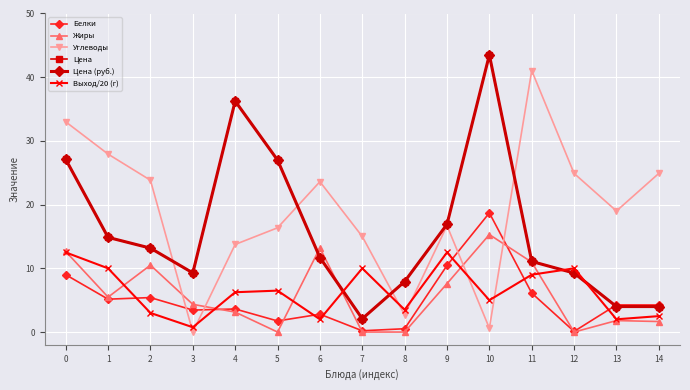

Is this an area chart (filled region under the line)?

No